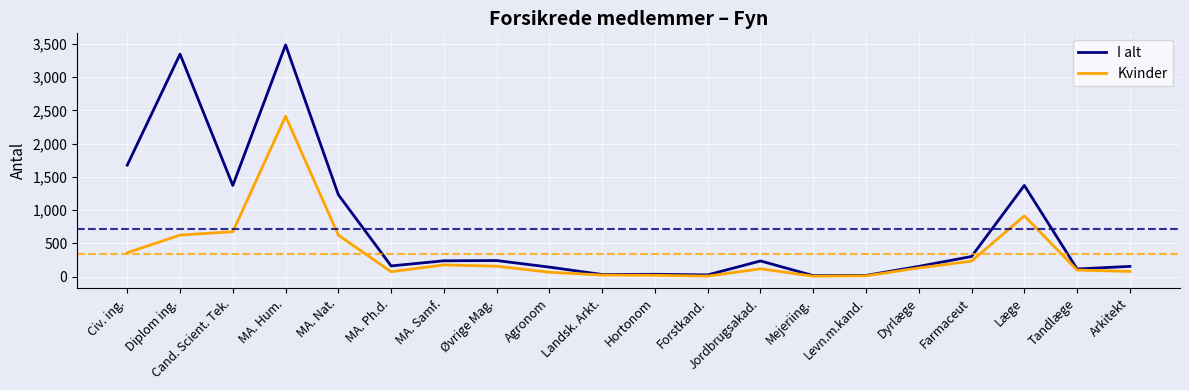

Where is the first local maximum for I alt?

Diplom ing.